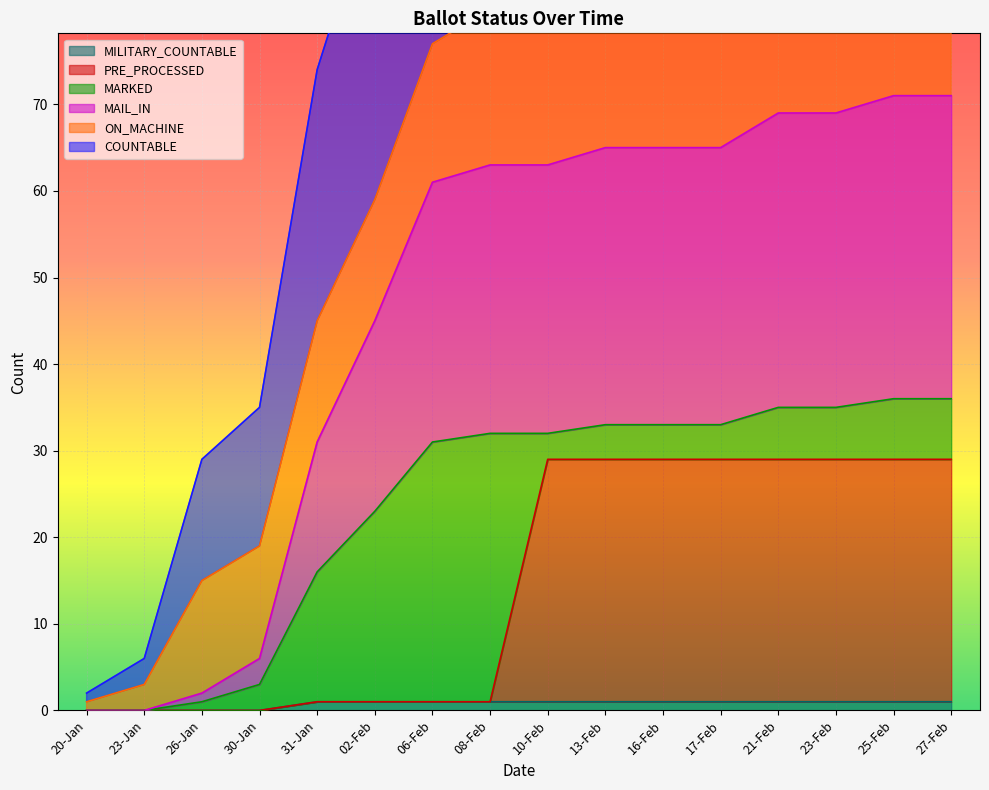

What is the value of the COUNTABLE point at the 6th from the left?

95